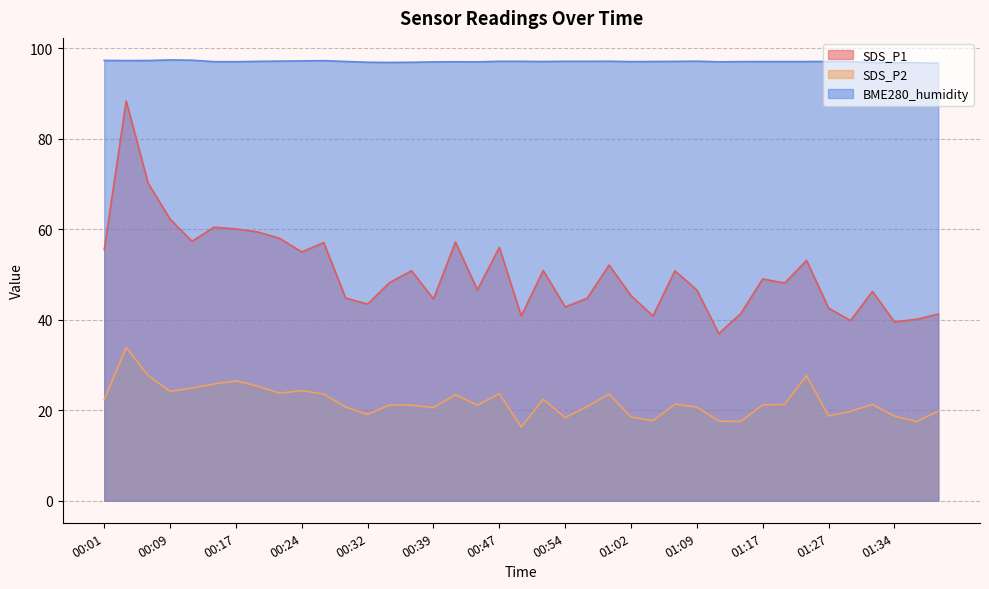

Which label corresponds to the smallest value in the chart?

00:49